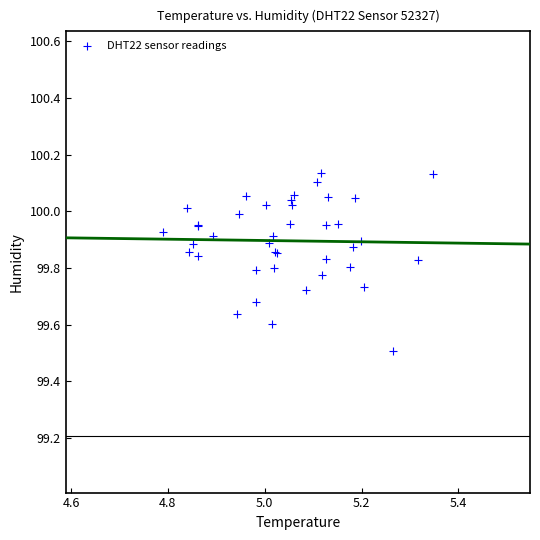

What Y value in the scatter plot is closest to 99?

99.5